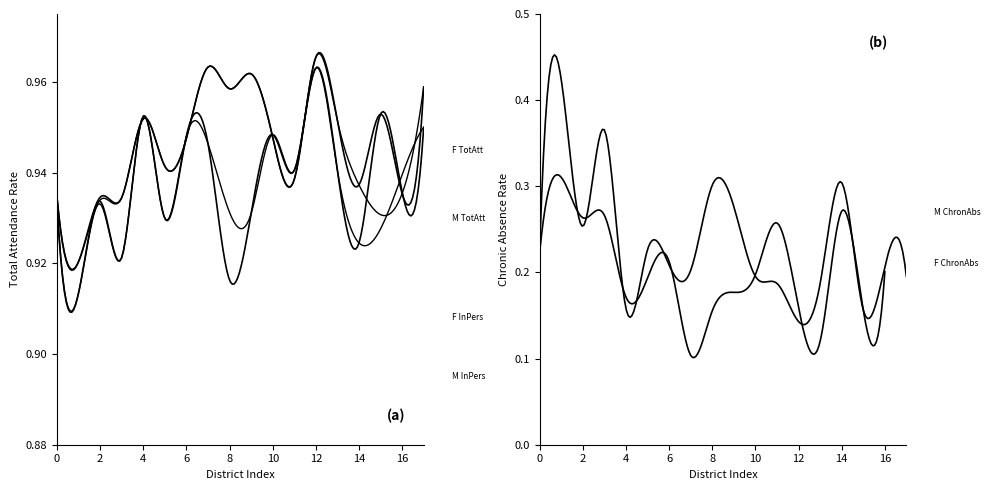

At how many categories does at least one series exceed 0?

18